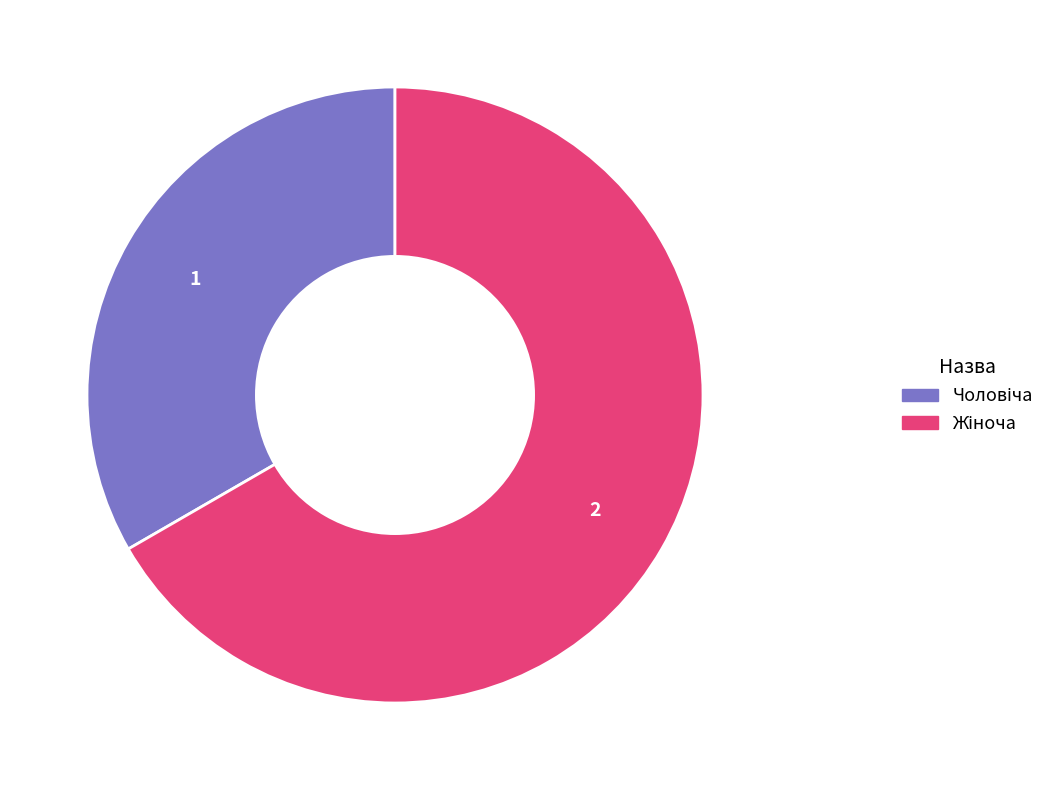

Is there a majority slice in this chart?

Yes